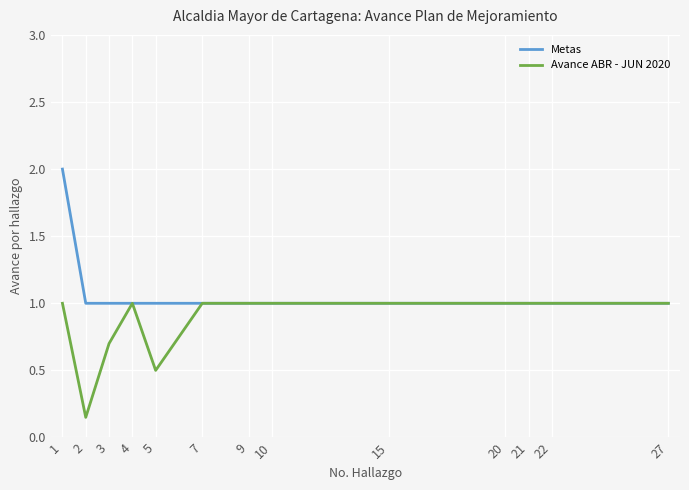

What is the approximate value of Metas at 21?

1.0